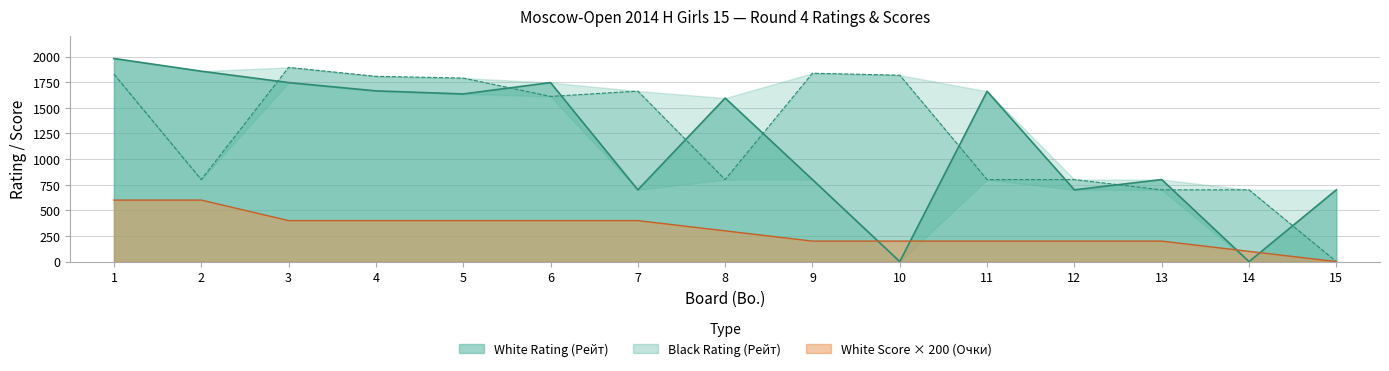

List the series in order of their peak value, lowest first.

White Score (Очки), Black Rating (Рейт), White Rating (Рейт)